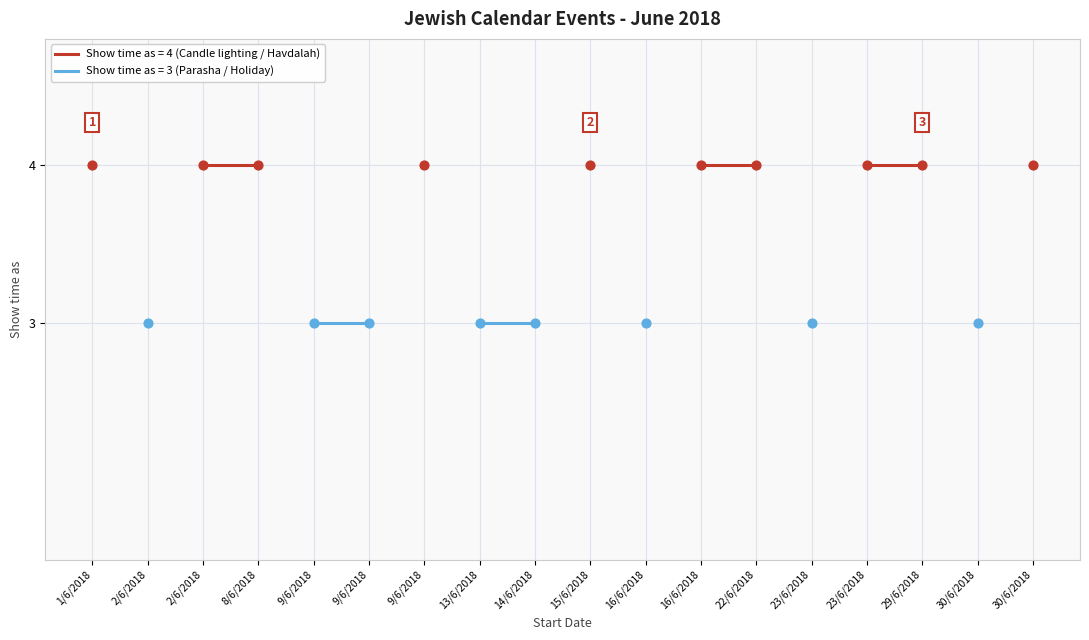

What is the change in value from 2/6/2018 to 8/6/2018?

+1